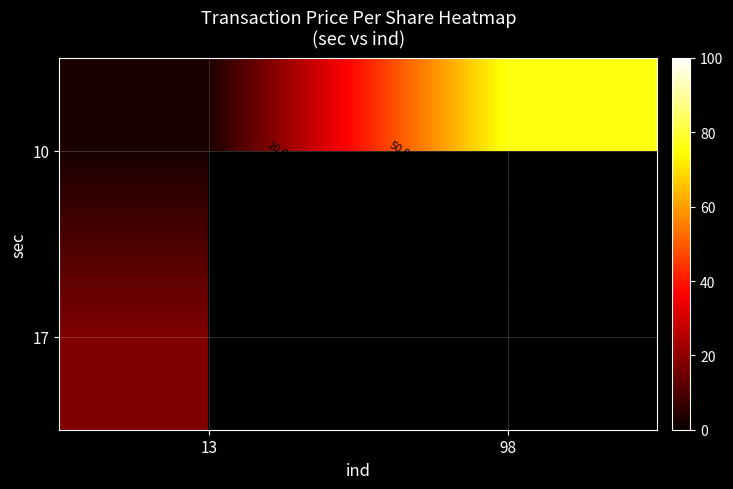

What is the sum of the 10 values at 98 and 13?

78.5